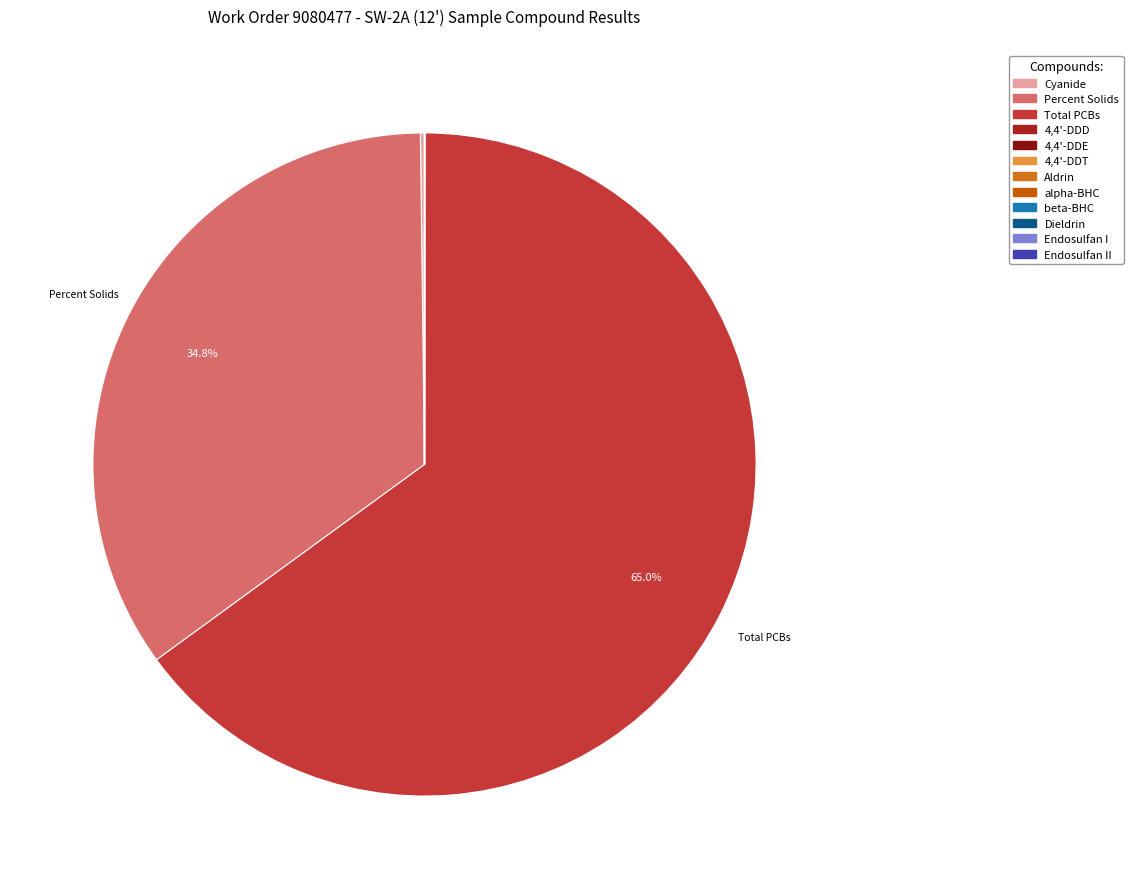

How many slices are in this pie chart?

12